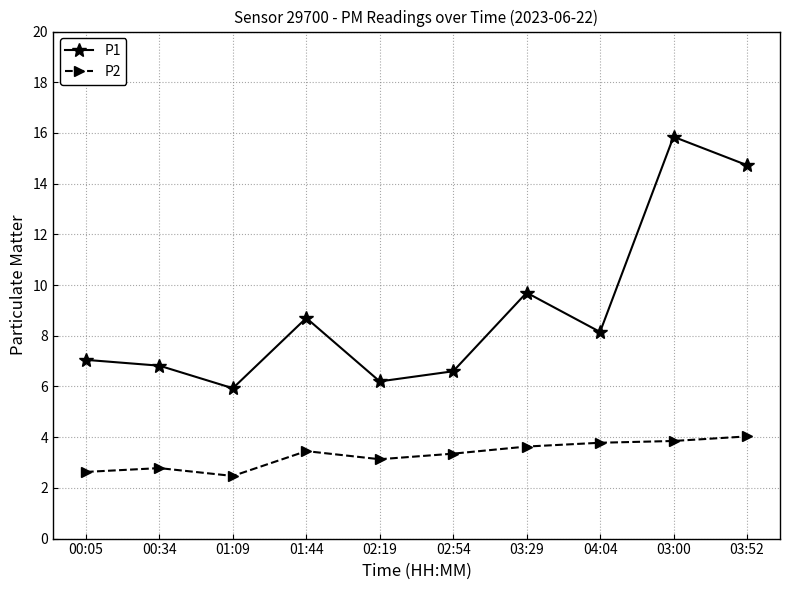

Rank the series by their maximum value, from highest to lowest.

P1, P2